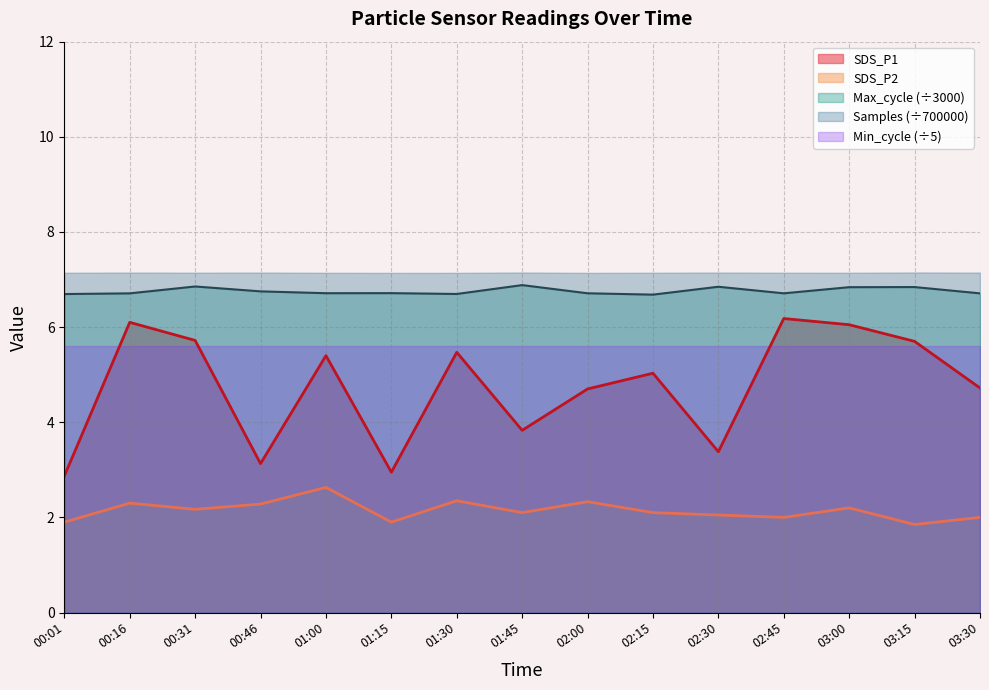

How many values in the SDS_P2 series exceed 2?

10